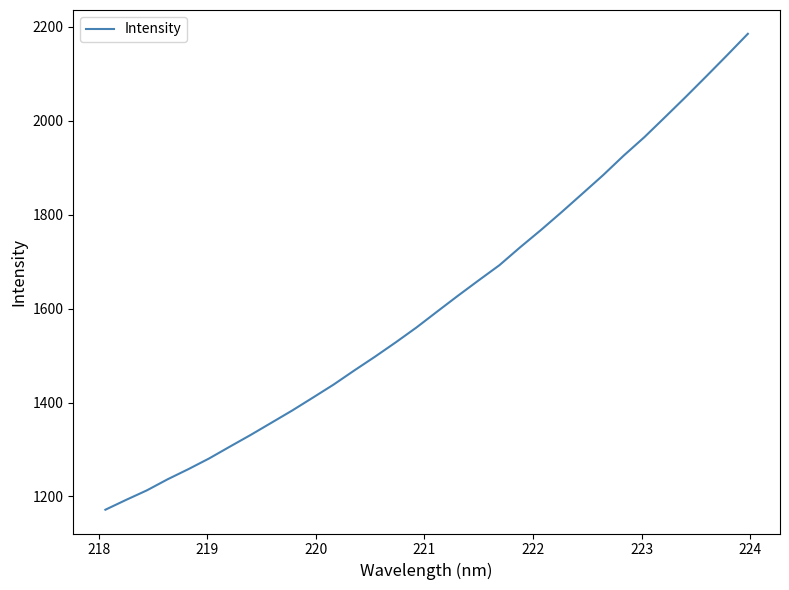

What is the difference between the maximum and minimum values?

1013.1